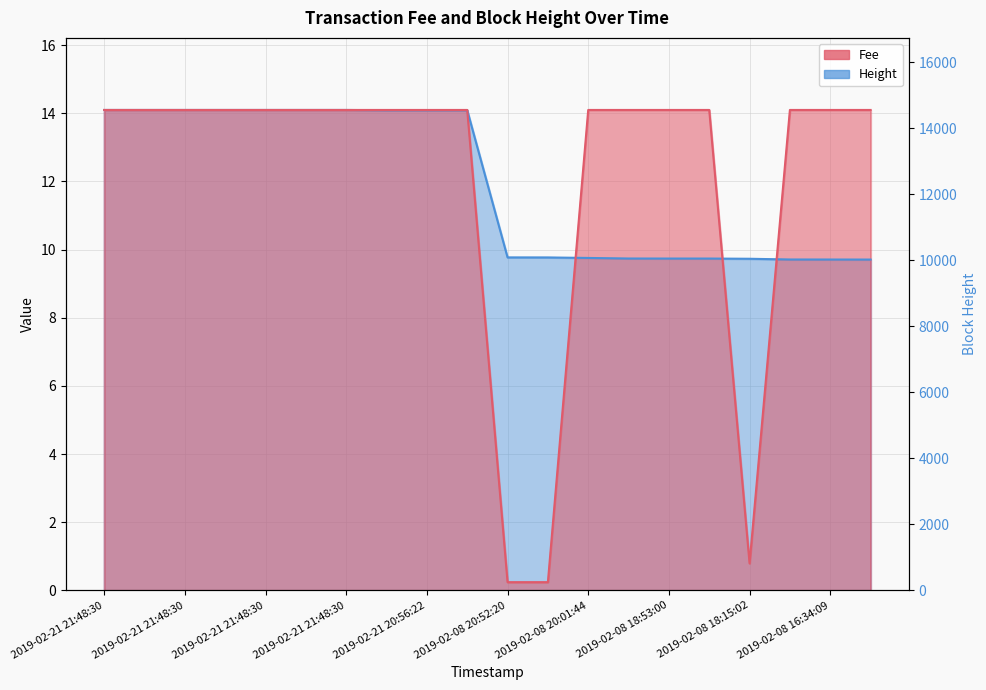

What is the highest value of the Height series?

14.1